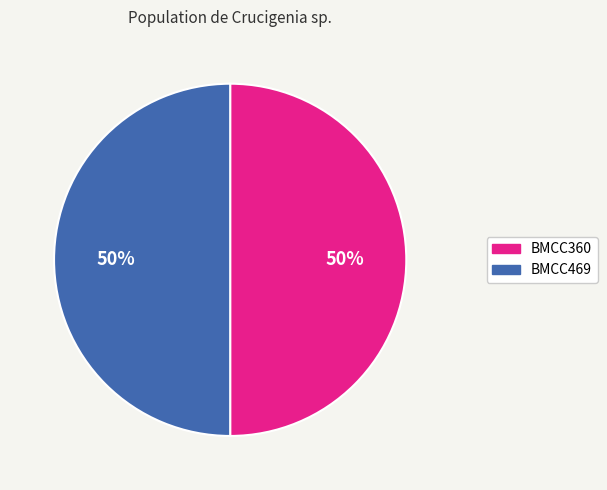

Combined, do BMCC360 and BMCC469 account for over 50%?

Yes